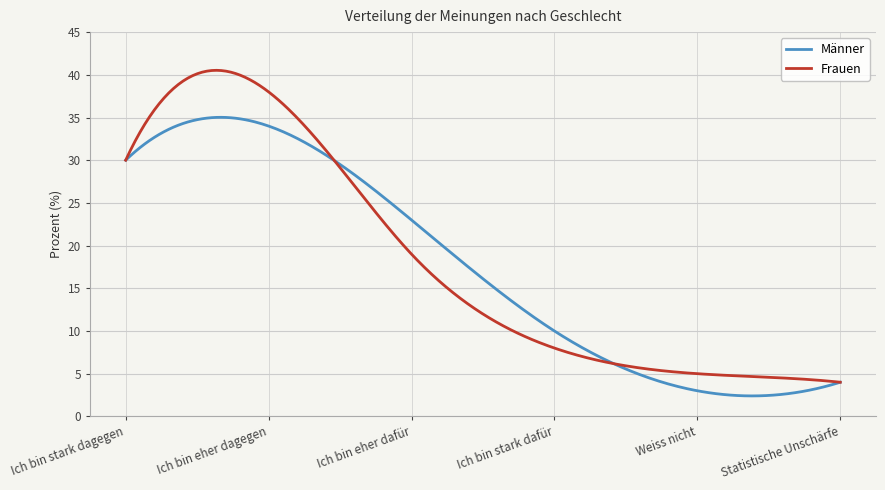

Rank the series by their maximum value, from highest to lowest.

Frauen, Männer